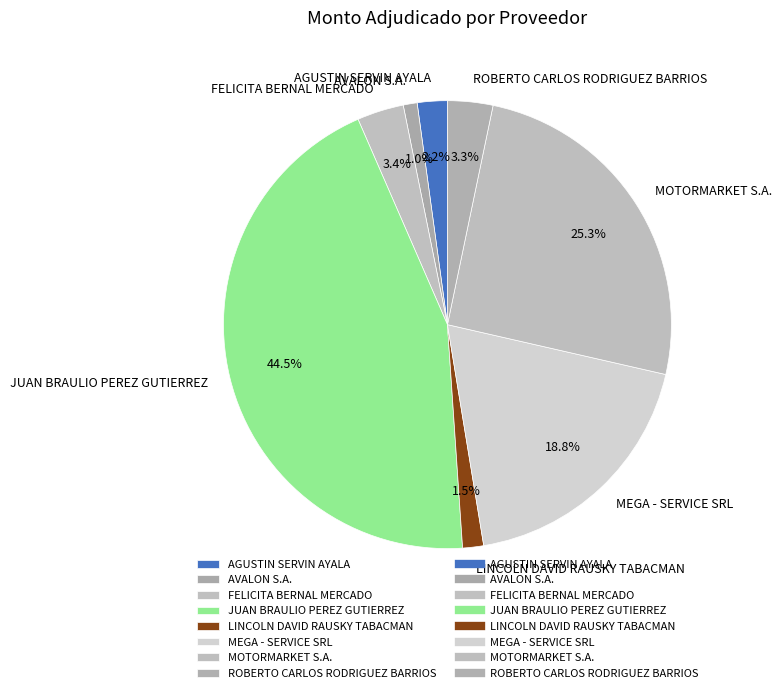

To the nearest percent, what is the difference between the largest and smallest slice percentages?

44%